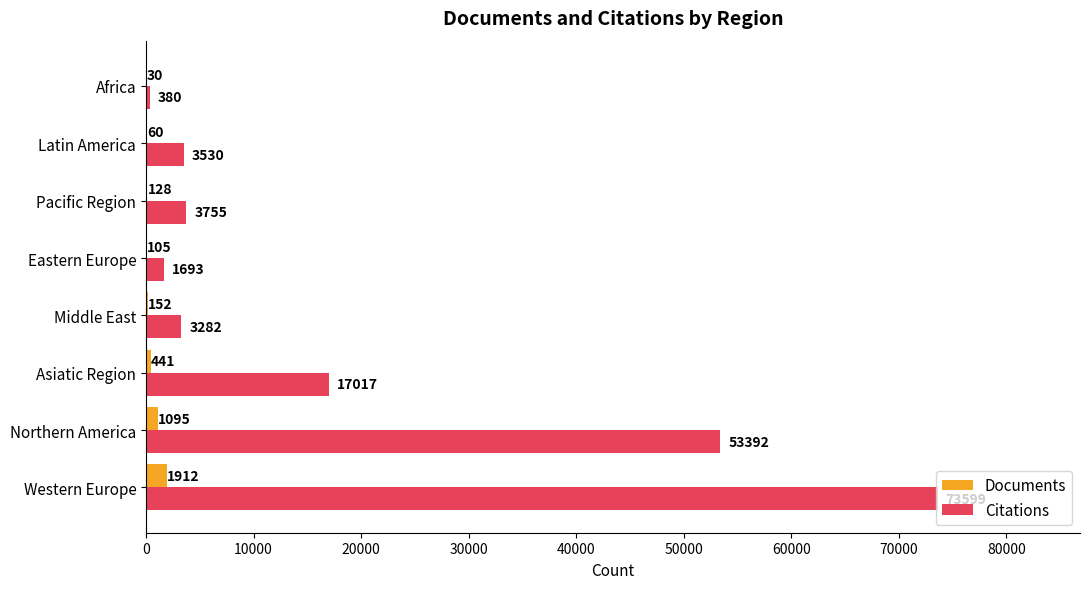

The Documents series shows 128 at Pacific Region. True or false?

True